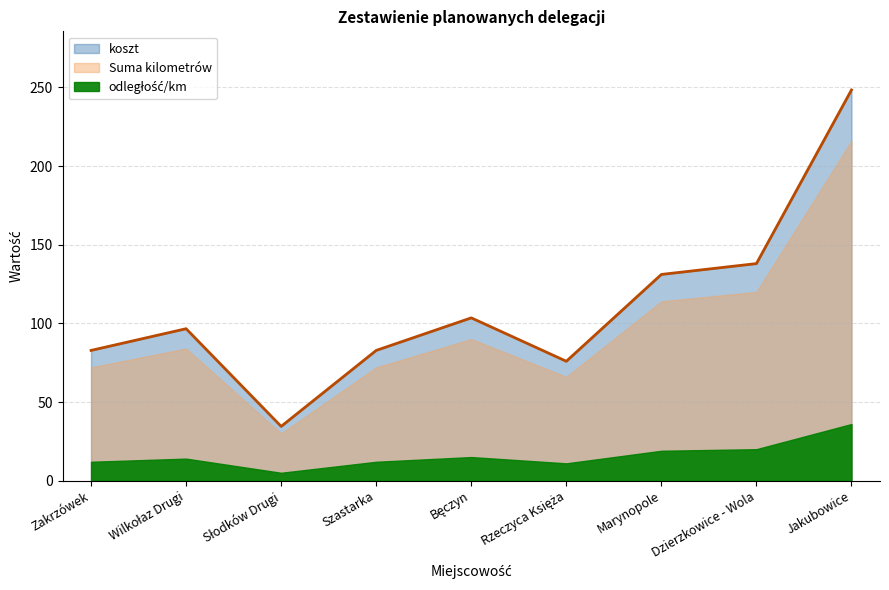

What is the spread (max minus min) of values at Zakrzówek?

70.8